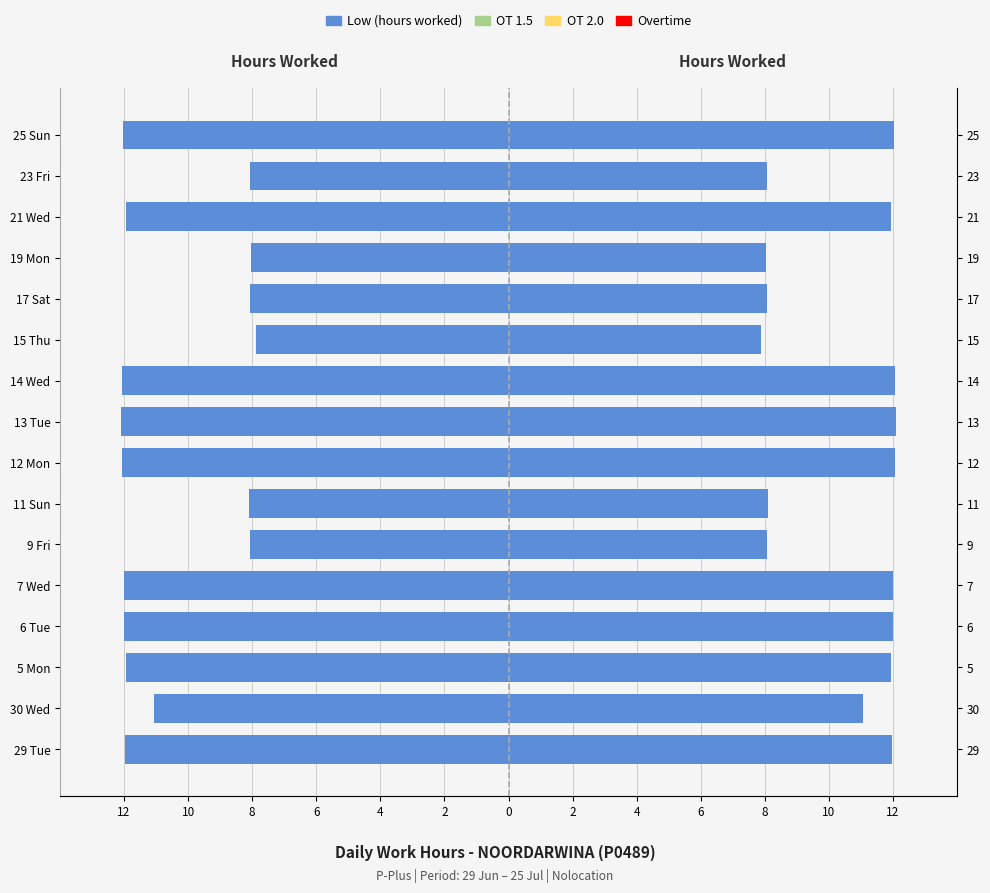

How many data points in Low (hours worked) are above -11?

6